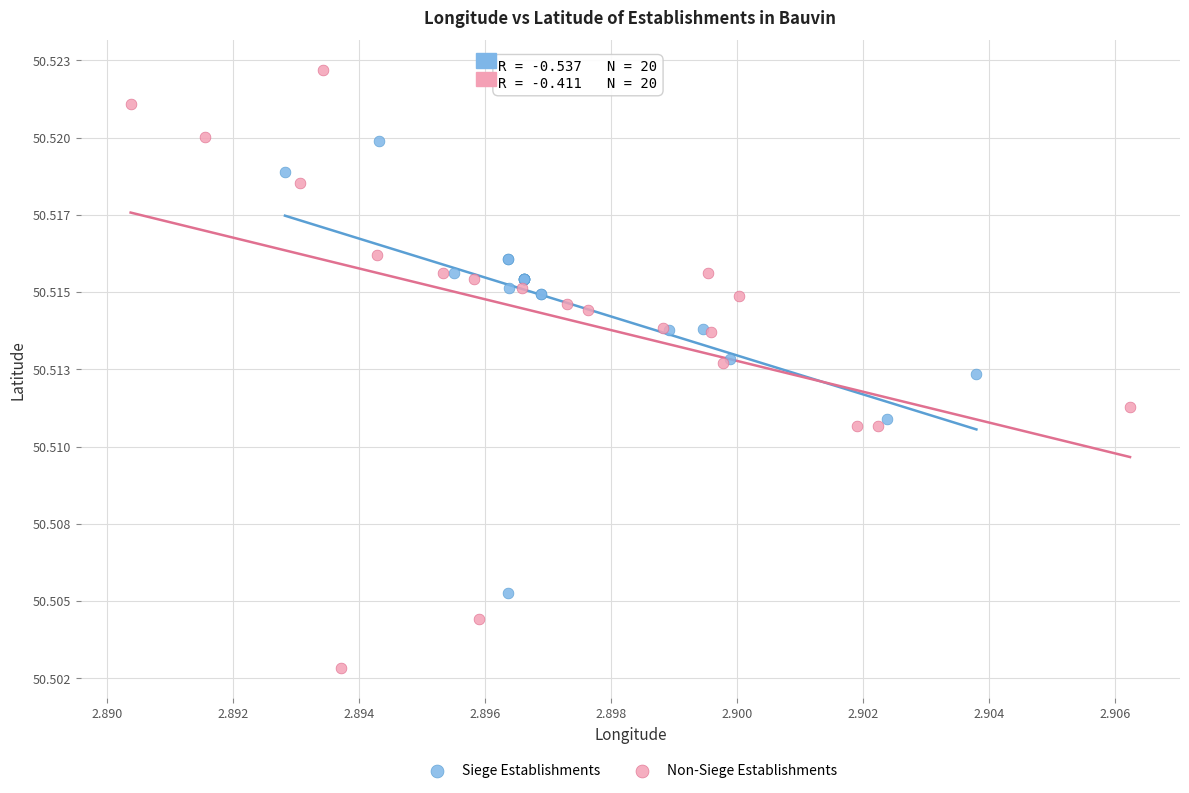

What are all the series names shown in the legend?

Siege Establishments, Non-Siege Establishments